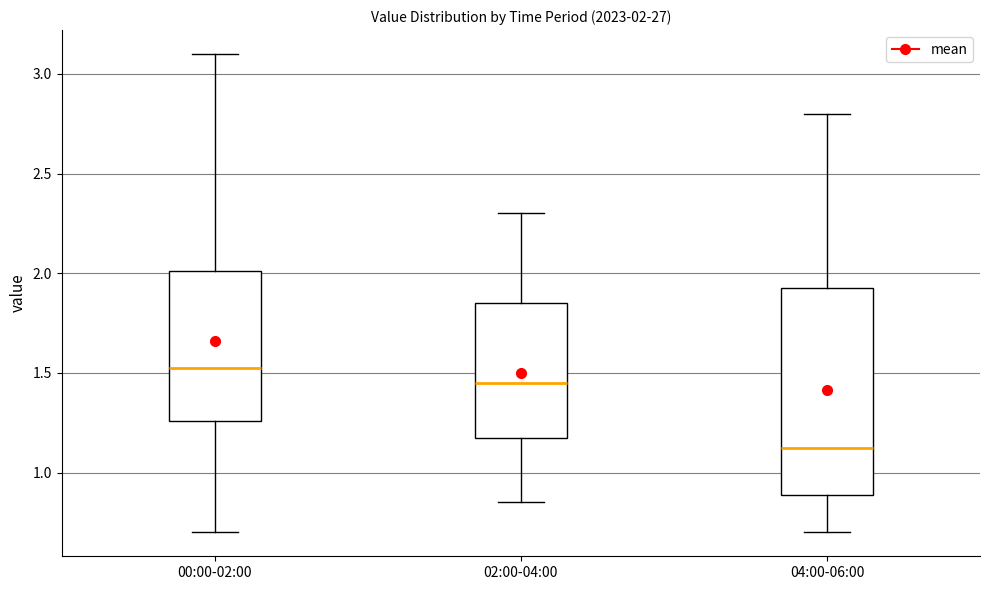

Which box is the tallest, from its lower edge to its upper edge?

04:00-06:00